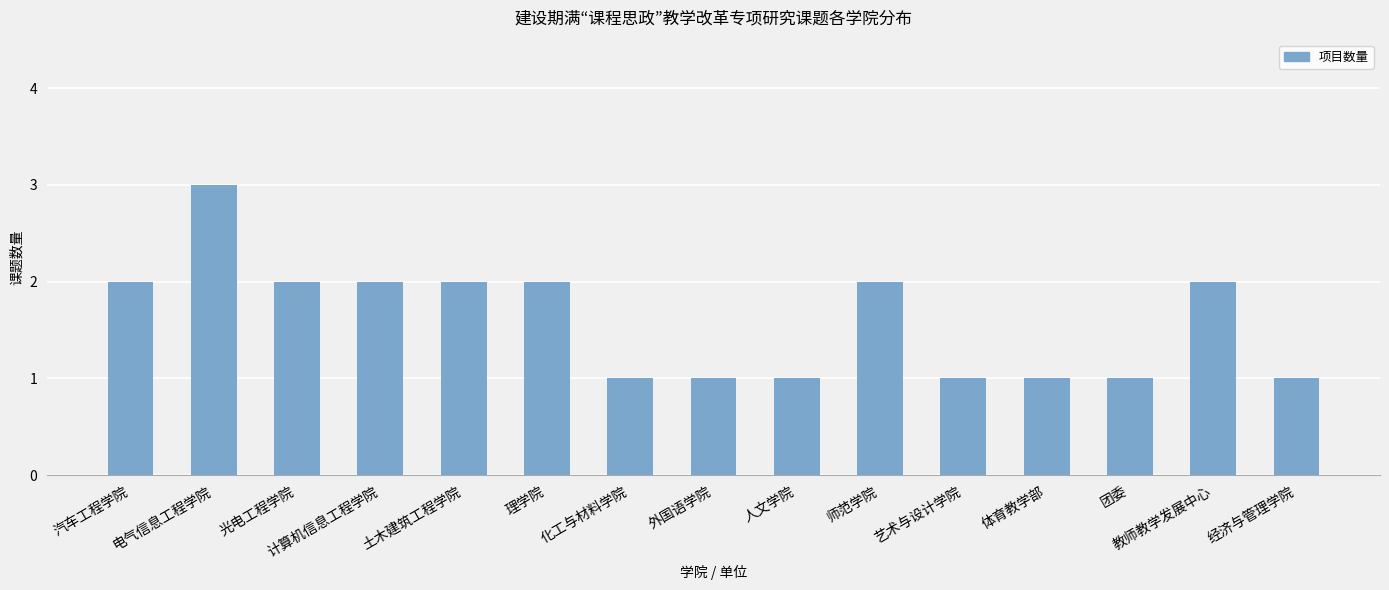

Approximately how many times larger is the value at 光电工程学院 compared to 外国语学院?

2.0